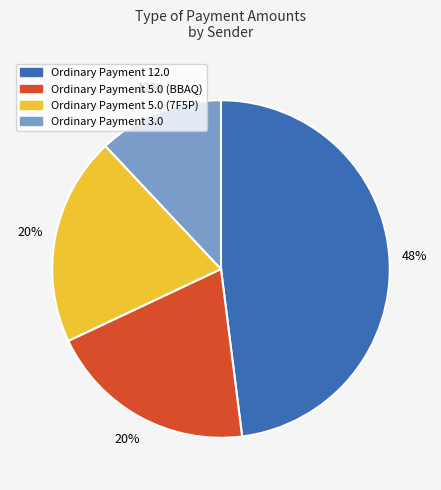

Is there any slice that represents more than half of the pie?

No